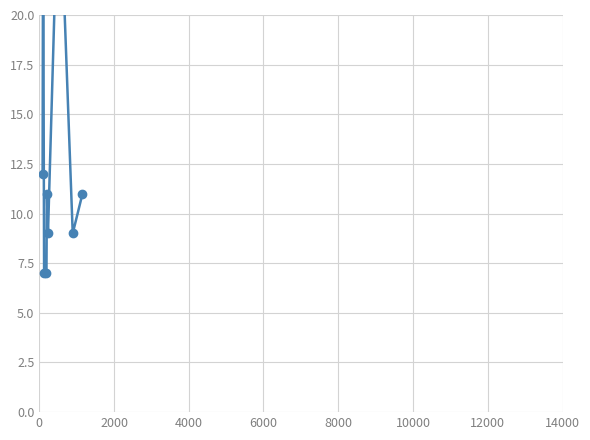

How many distinct data groups are displayed?

1